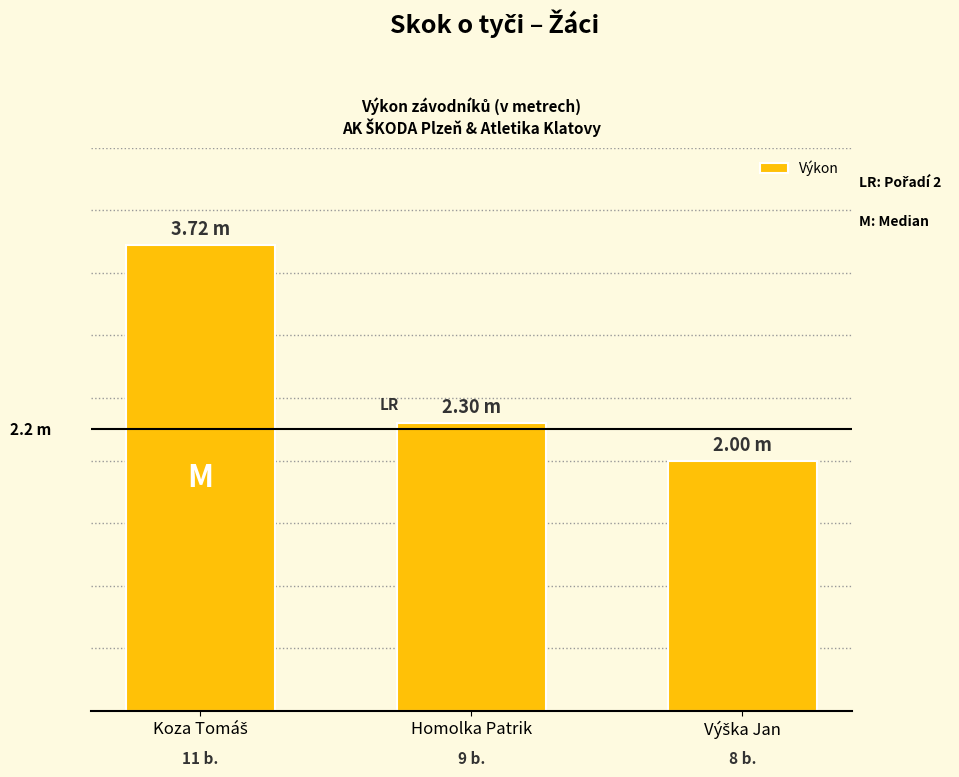

Is it true that the value at Koza Tomáš is 2.0?

False